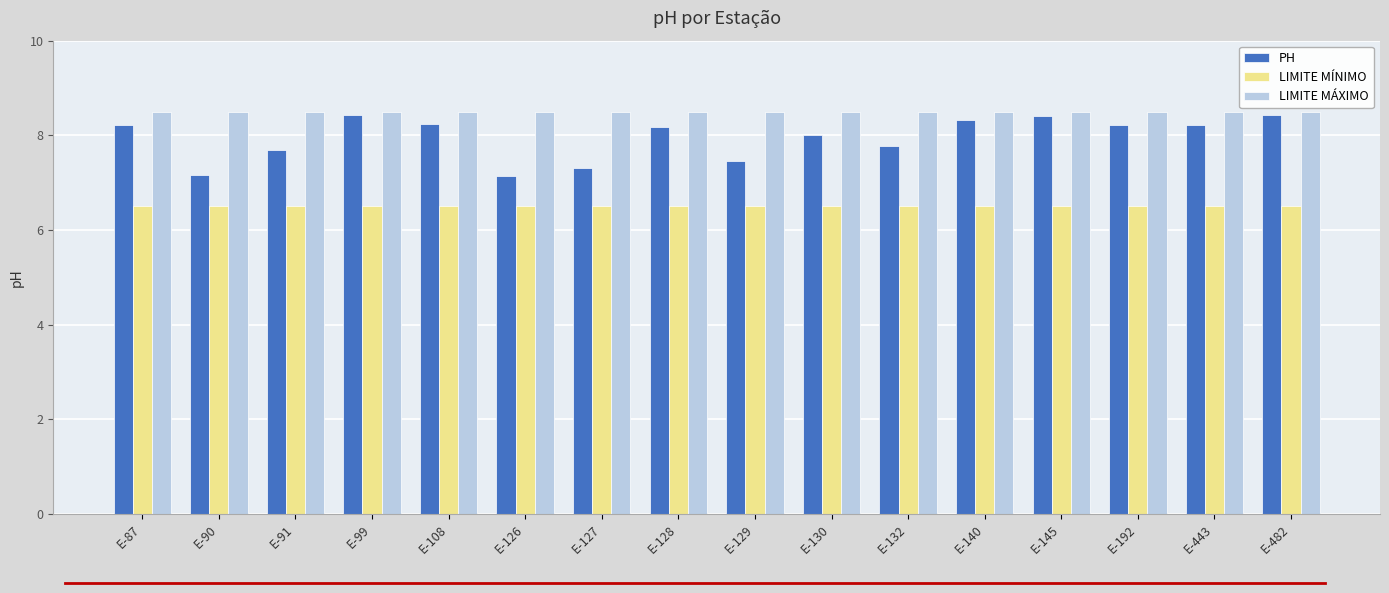

How many bars are there in each group?

3